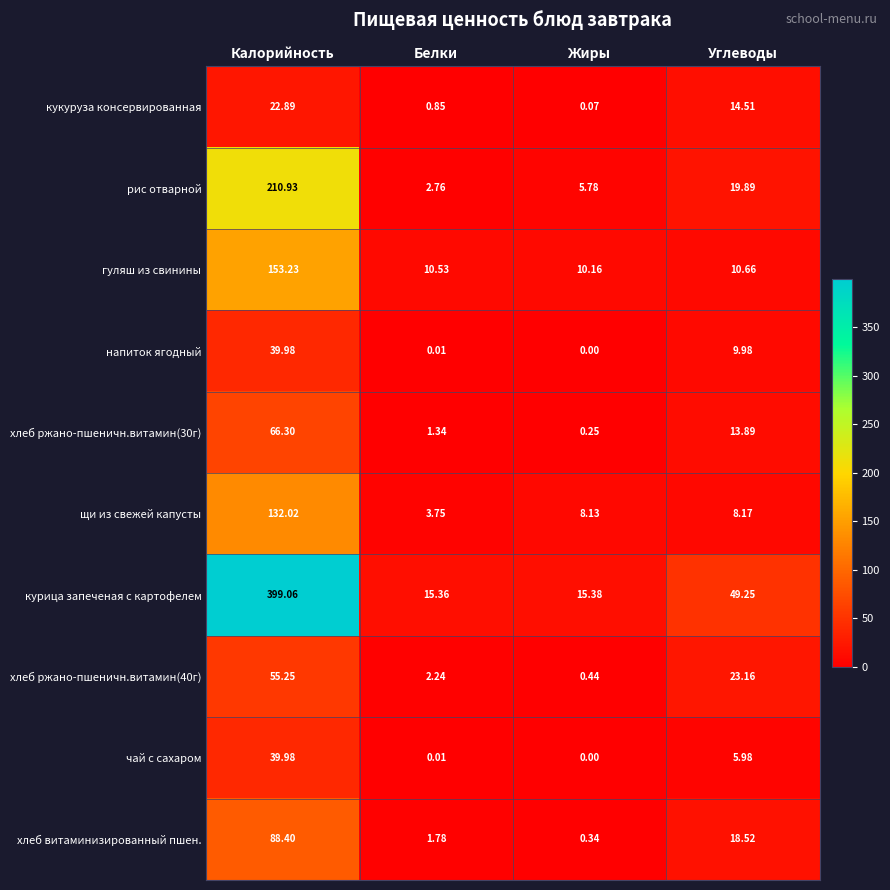

List the labels in order of хлеб ржано-пшеничн.витамин(30г) value, smallest first.

Жиры, Белки, Углеводы, Калорийность